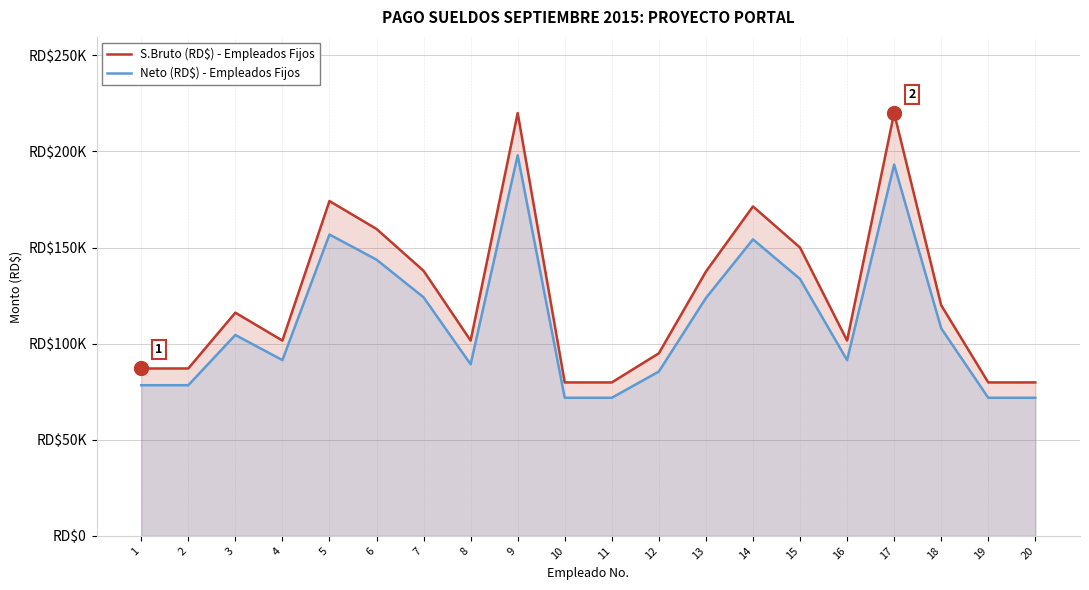

The S.Bruto (RD$) - Empleados Fijos series shows 220000.0 at 17. True or false?

True